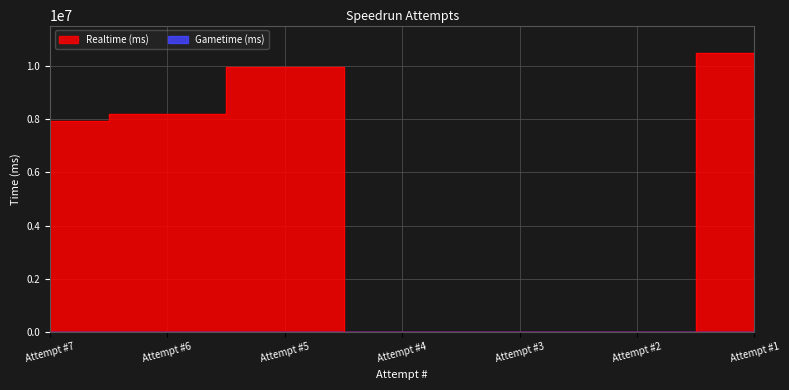

How many categories are shown in the chart?

7